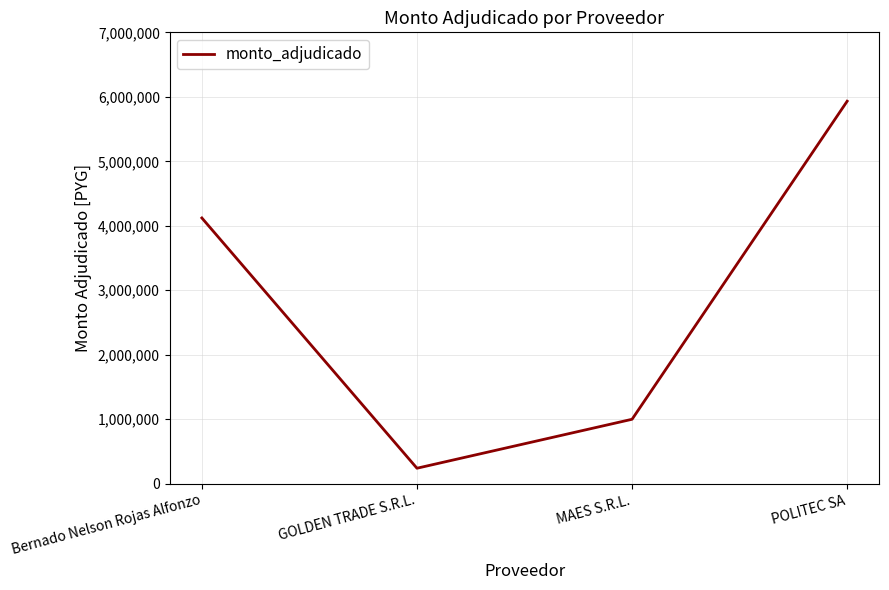

Approximately how many times larger is the value at MAES S.R.L. compared to Bernado Nelson Rojas Alfonzo?

0.2